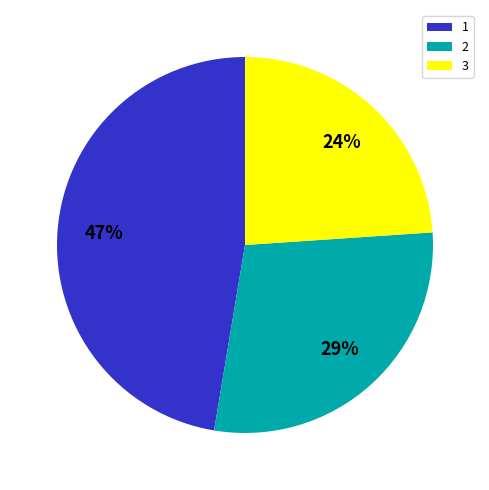

Which has a higher value, 3 or 2?

2